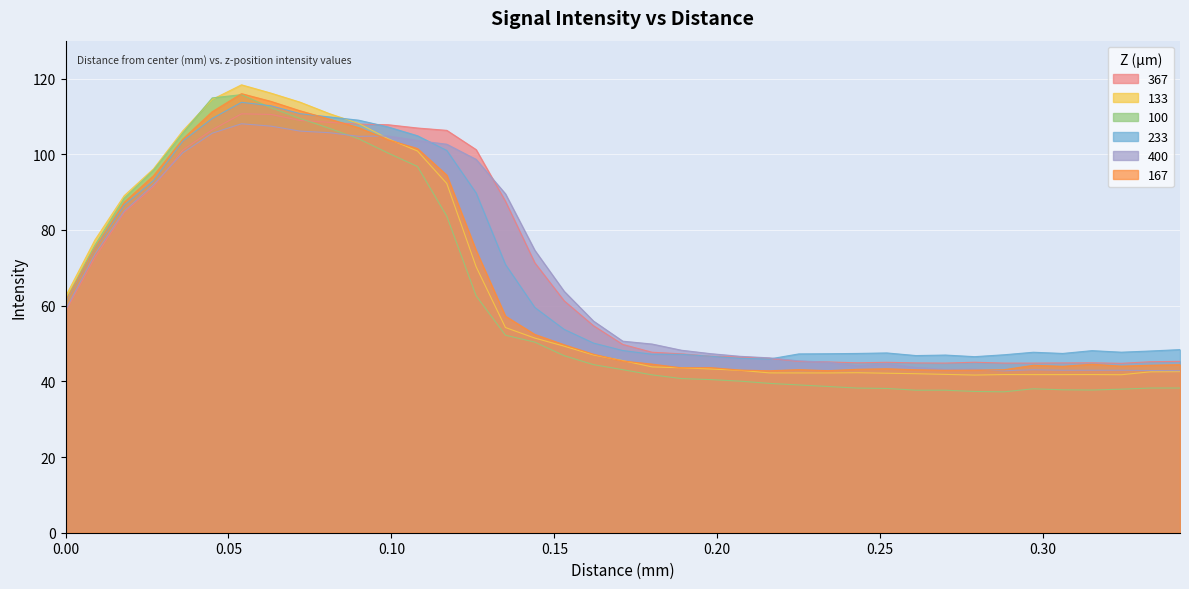

What are all the series names shown in the legend?

367, 133, 100, 233, 400, 167